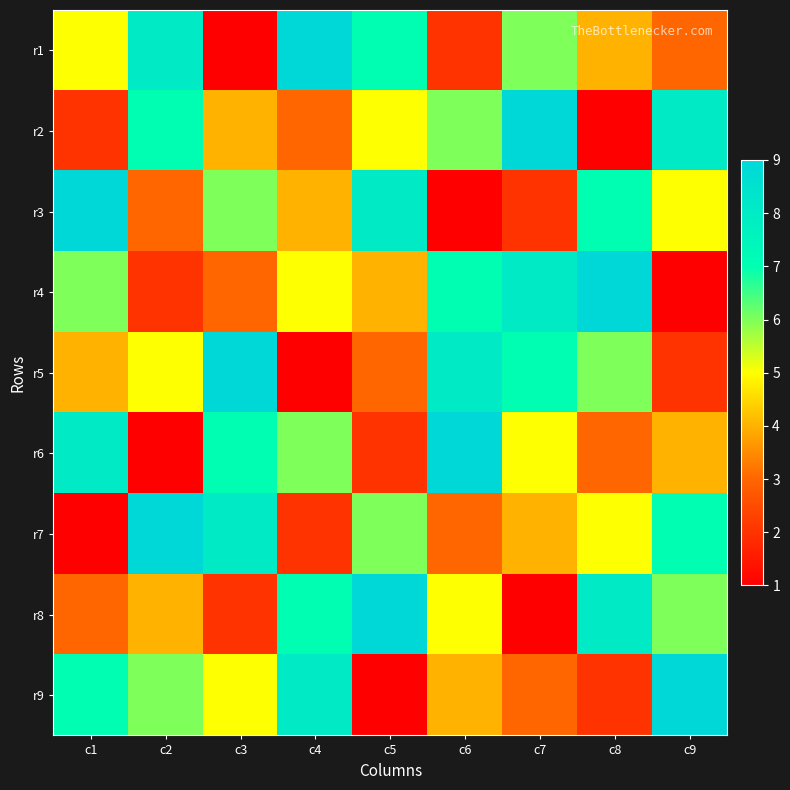

Reading left to right, list all the values displayed in this chart.

r1: c1=5	c2=8	c3=1	c4=9	c5=7	c6=2	c7=6	c8=4	c9=3
r2: c1=2	c2=7	c3=4	c4=3	c5=5	c6=6	c7=9	c8=1	c9=8
r3: c1=9	c2=3	c3=6	c4=4	c5=8	c6=1	c7=2	c8=7	c9=5
r4: c1=6	c2=2	c3=3	c4=5	c5=4	c6=7	c7=8	c8=9	c9=1
r5: c1=4	c2=5	c3=9	c4=1	c5=3	c6=8	c7=7	c8=6	c9=2
r6: c1=8	c2=1	c3=7	c4=6	c5=2	c6=9	c7=5	c8=3	c9=4
r7: c1=1	c2=9	c3=8	c4=2	c5=6	c6=3	c7=4	c8=5	c9=7
r8: c1=3	c2=4	c3=2	c4=7	c5=9	c6=5	c7=1	c8=8	c9=6
r9: c1=7	c2=6	c3=5	c4=8	c5=1	c6=4	c7=3	c8=2	c9=9